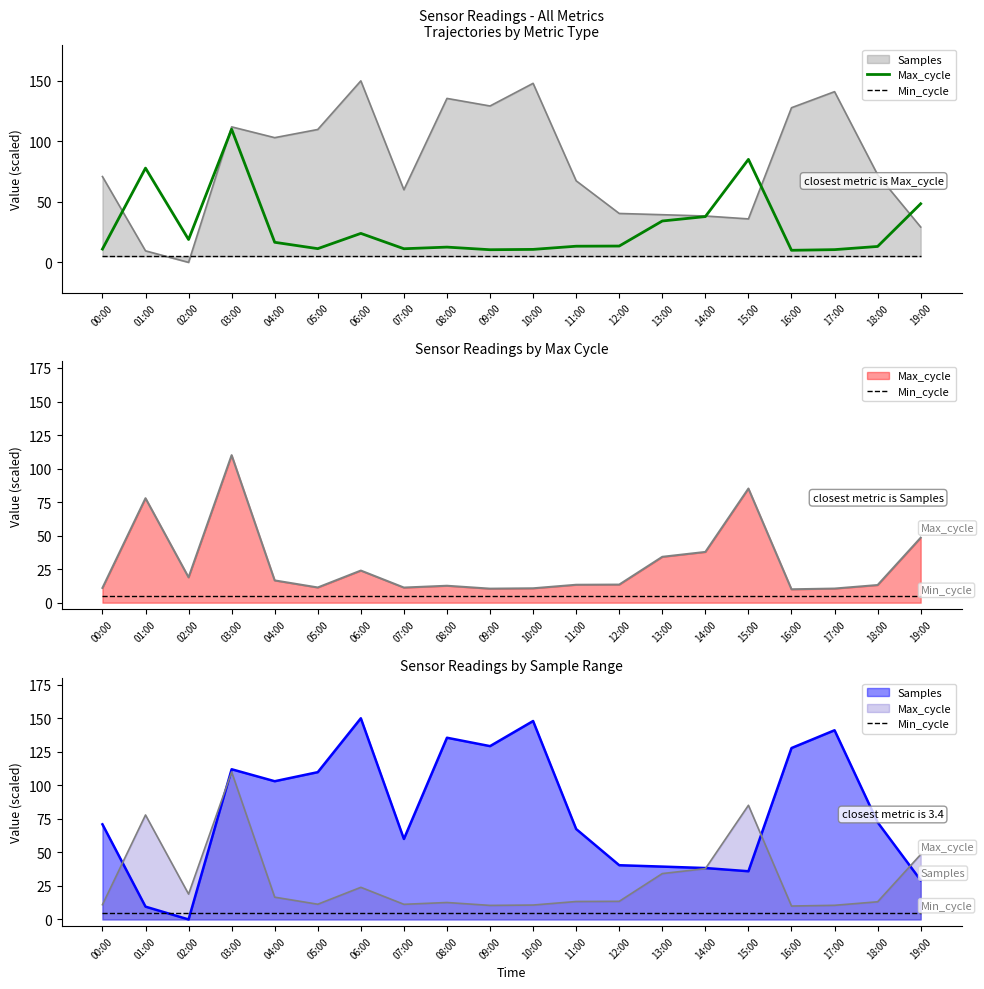

List the labels in order of Max_cycle value, largest first.

03:00, 15:00, 01:00, 19:00, 14:00, 13:00, 06:00, 02:00, 04:00, 12:00, 11:00, 18:00, 08:00, 05:00, 07:00, 00:00, 10:00, 17:00, 09:00, 16:00